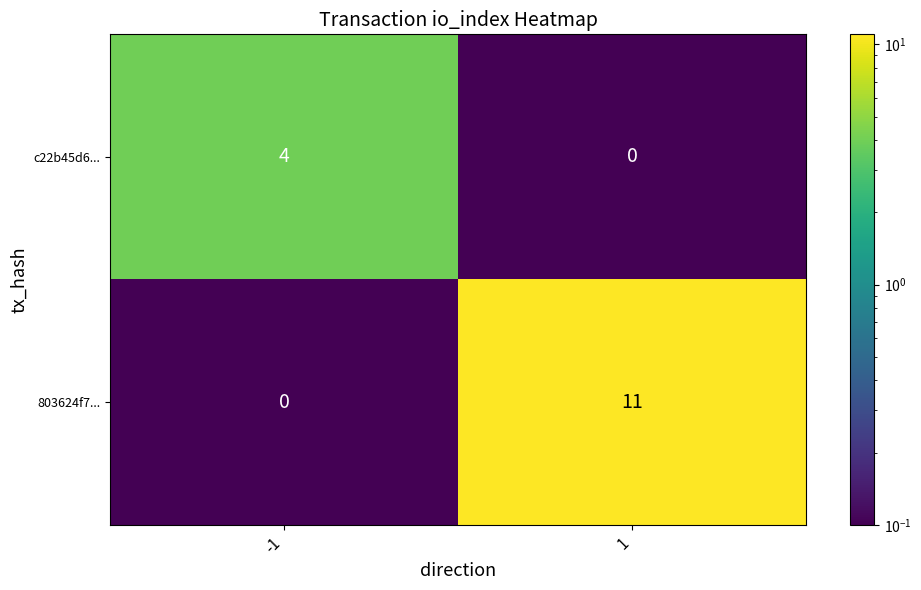

Which series has the largest range (max minus min)?

803624f7...